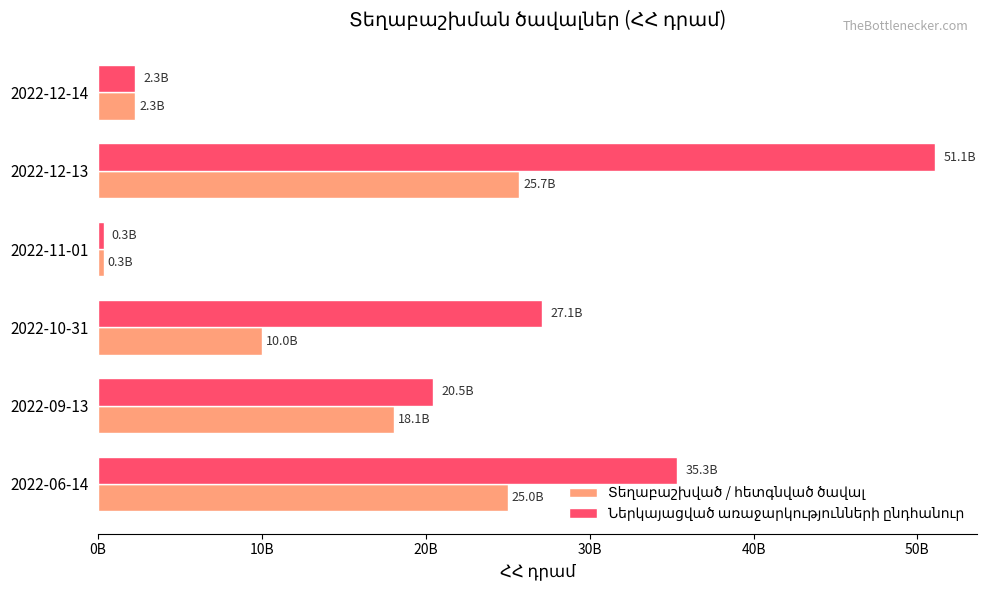

How many values in the Տեղաբաշխված / հետգնված ծավալ series exceed 18060000000?

2